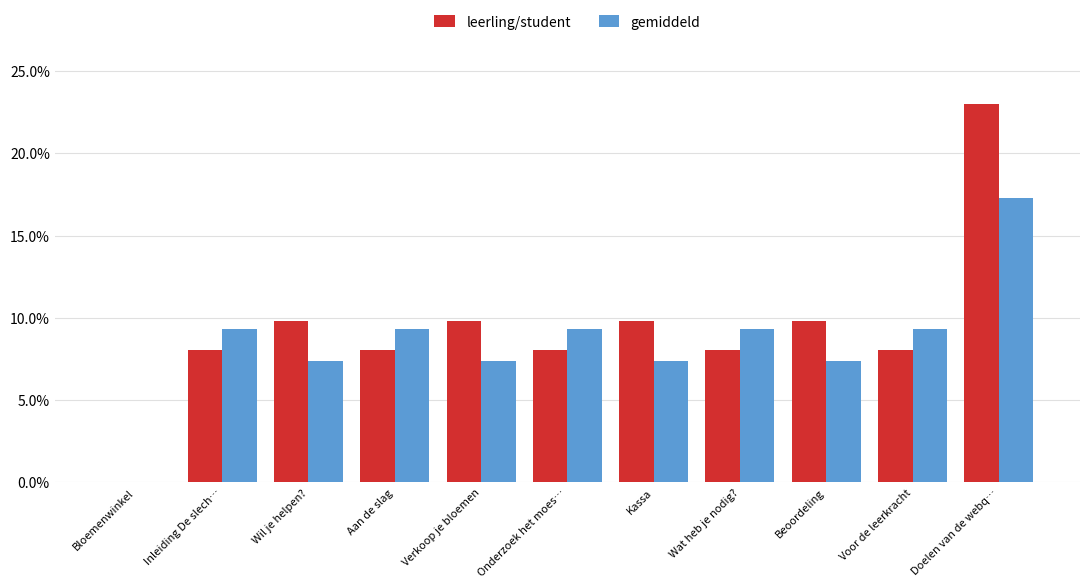

Where does the gemiddeld series first go above 9?

Inleiding De slech…